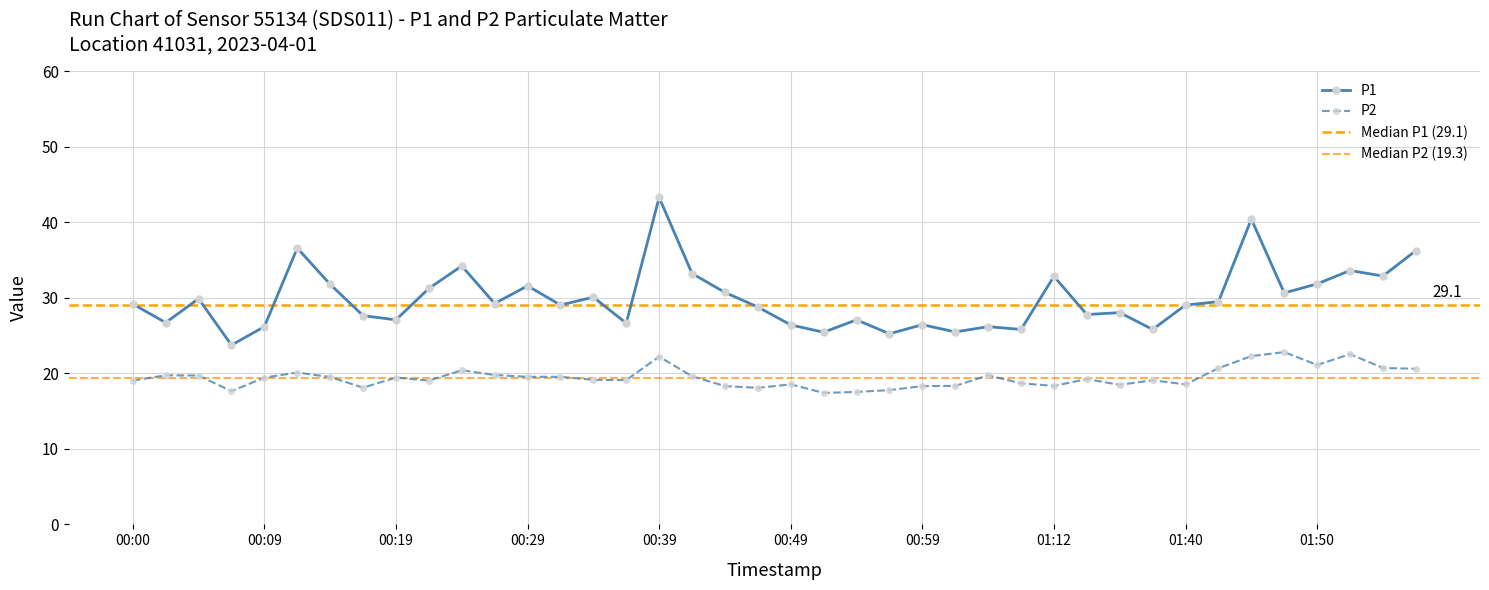

In P2, how many points are higher than both neighbors (excluding endpoints)?

11